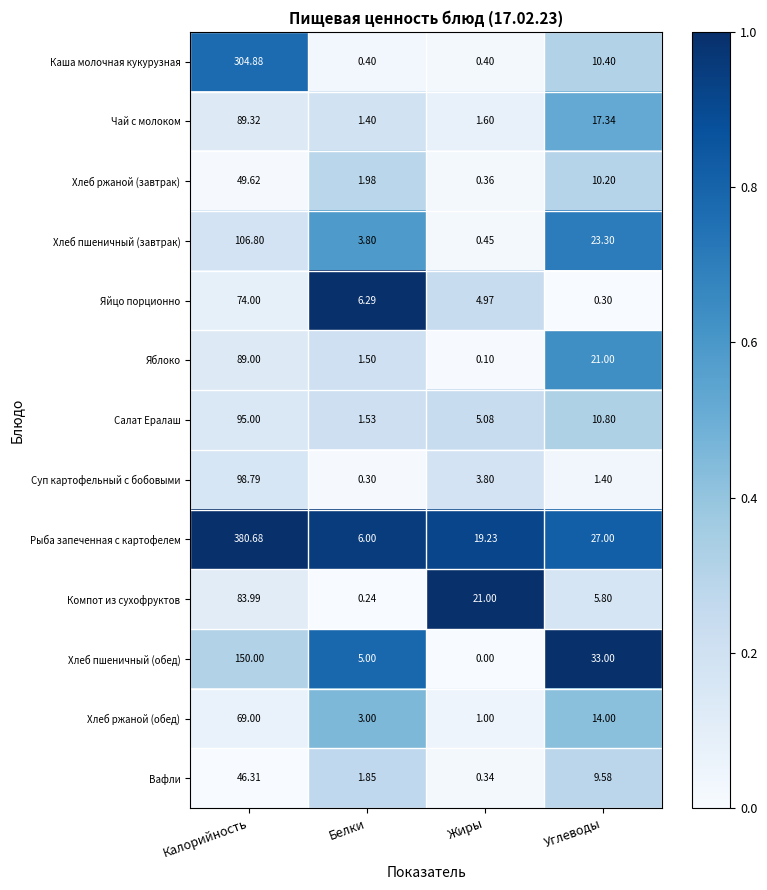

Rank the series at Жиры from highest to lowest value.

Компот из сухофруктов, Рыба запеченная с картофелем, Салат Ералаш, Яйцо порционно, Суп картофельный с бобовыми, Чай с молоком, Хлеб ржаной (обед), Хлеб пшеничный (завтрак), Каша молочная кукурузная, Хлеб ржаной (завтрак), Вафли, Яблоко, Хлеб пшеничный (обед)